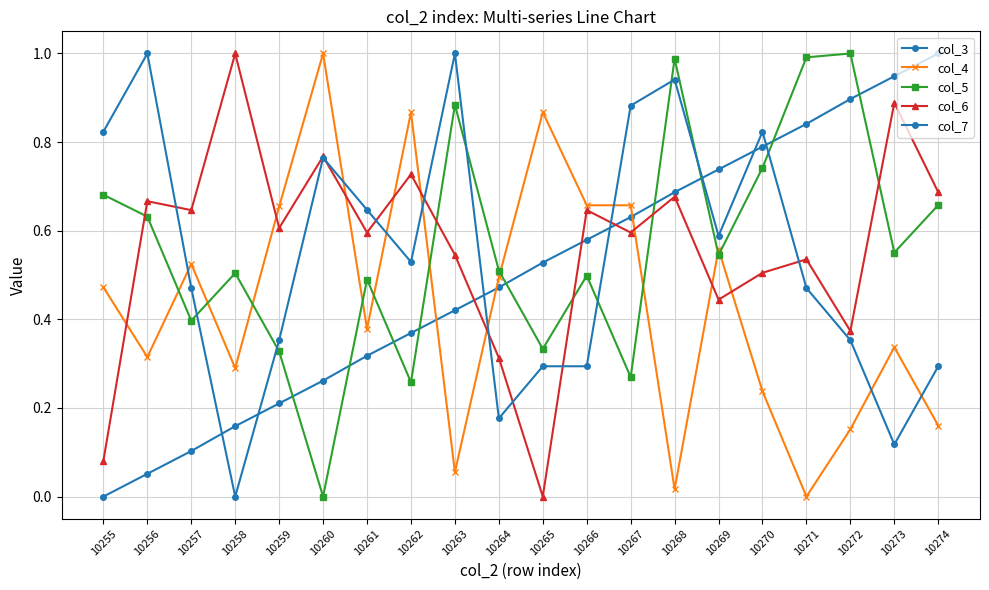

What is the value of the col_6 point at the 9th from the left?

0.5